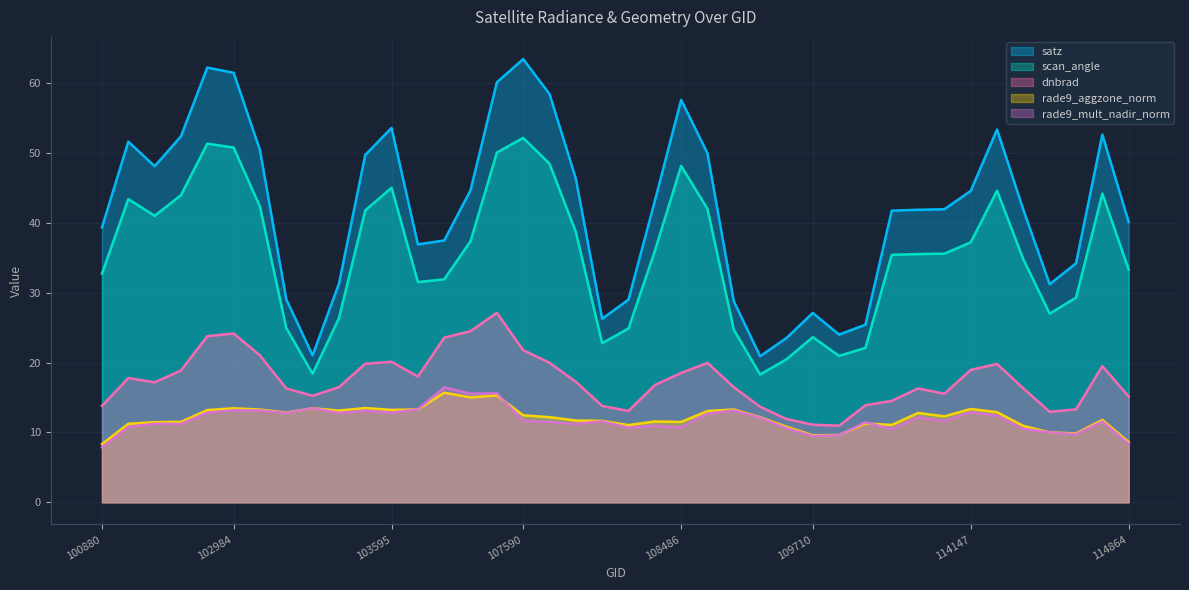

What is the approximate value of rade9_aggzone_norm at 108121?

12.1